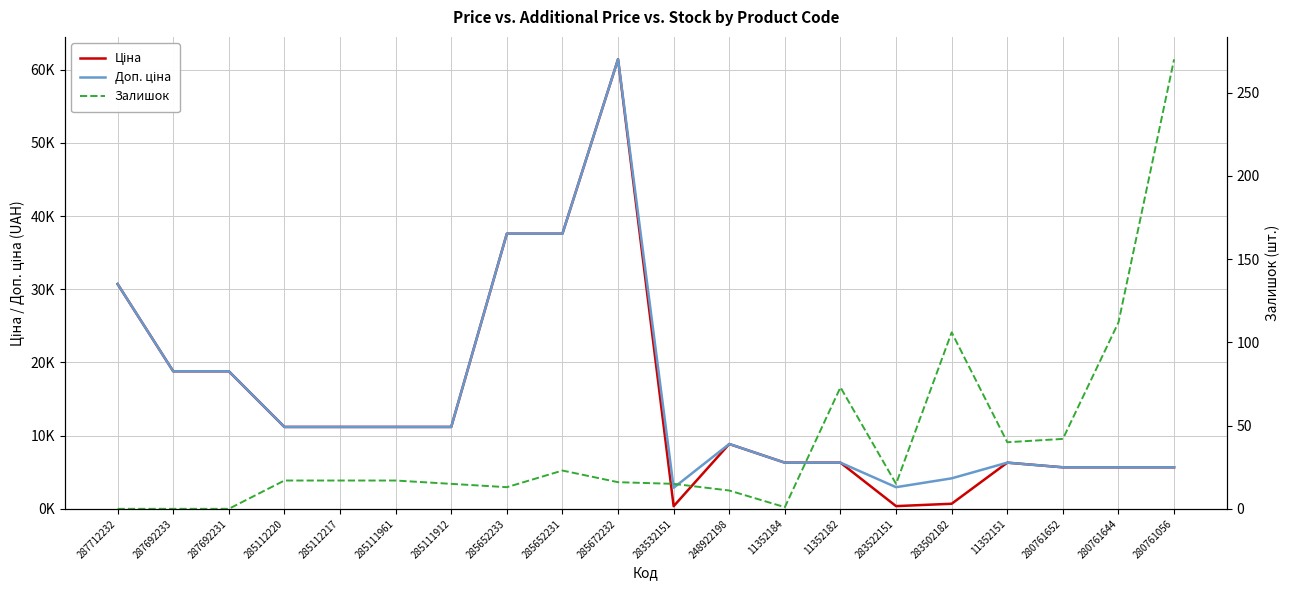

What position from the right is 285652233?

13